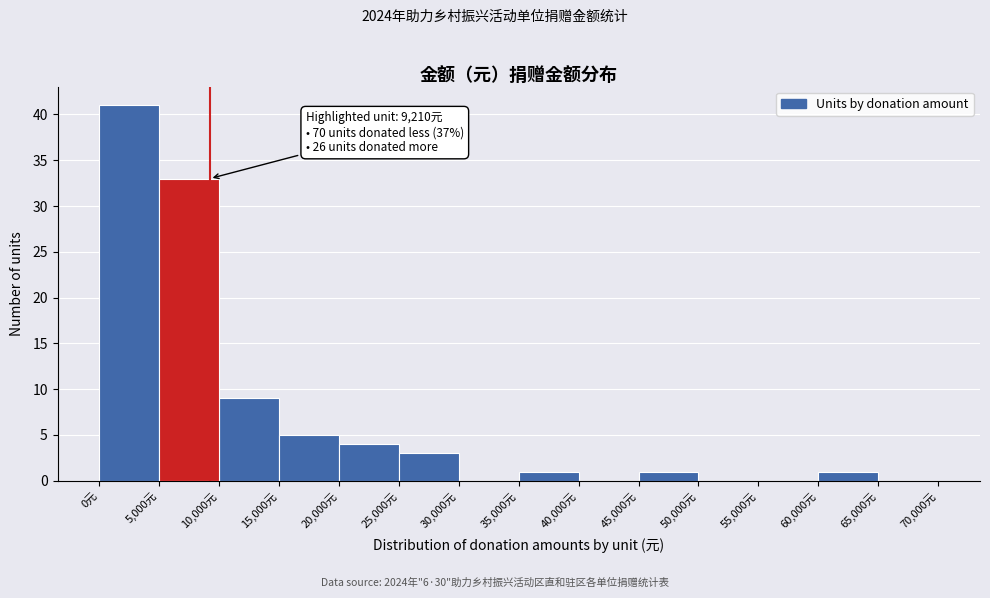

Which range on the x-axis has the tallest bar?

0 to 5000